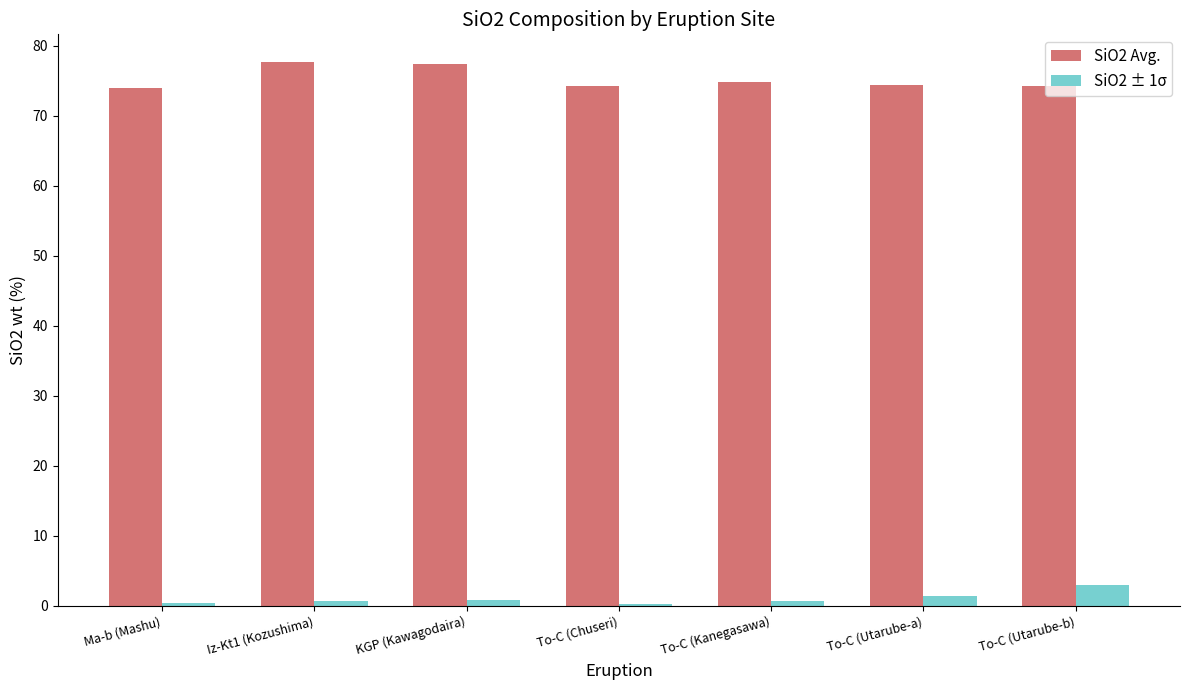

What is the sum of all SiO2 ± 1σ values?

7.2